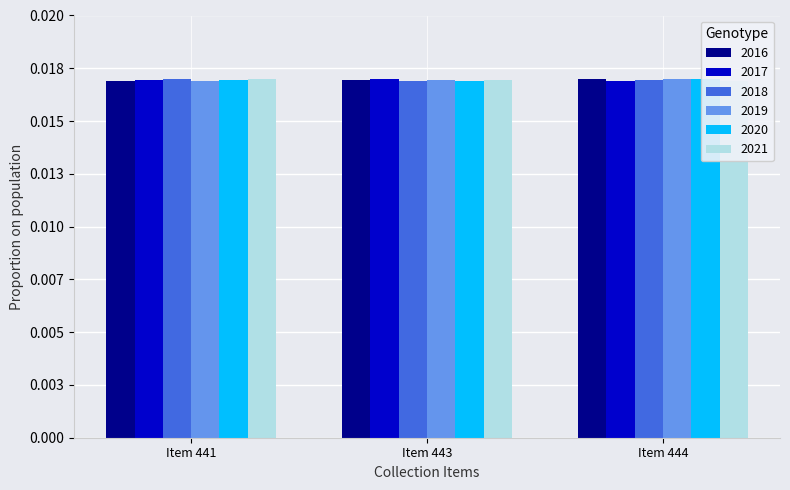

At how many categories does at least one series exceed 0?

3